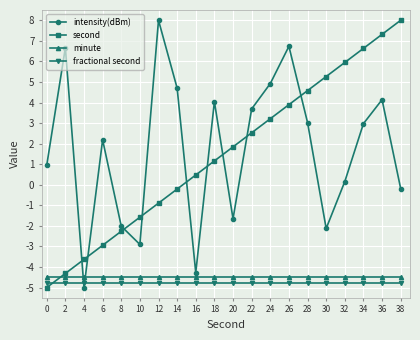

What is the total value across all series at 32?

-3.2